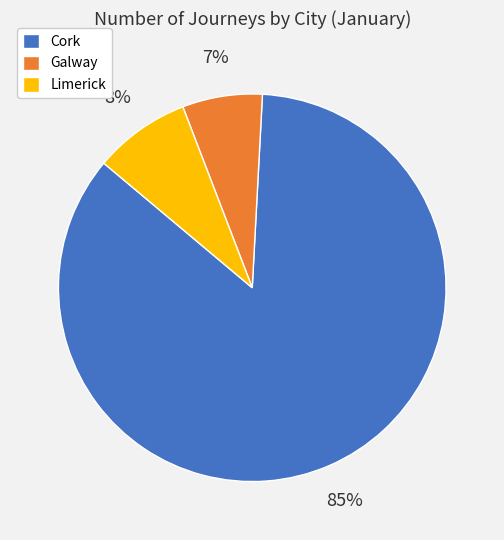

Between Galway and Cork, which is larger?

Cork